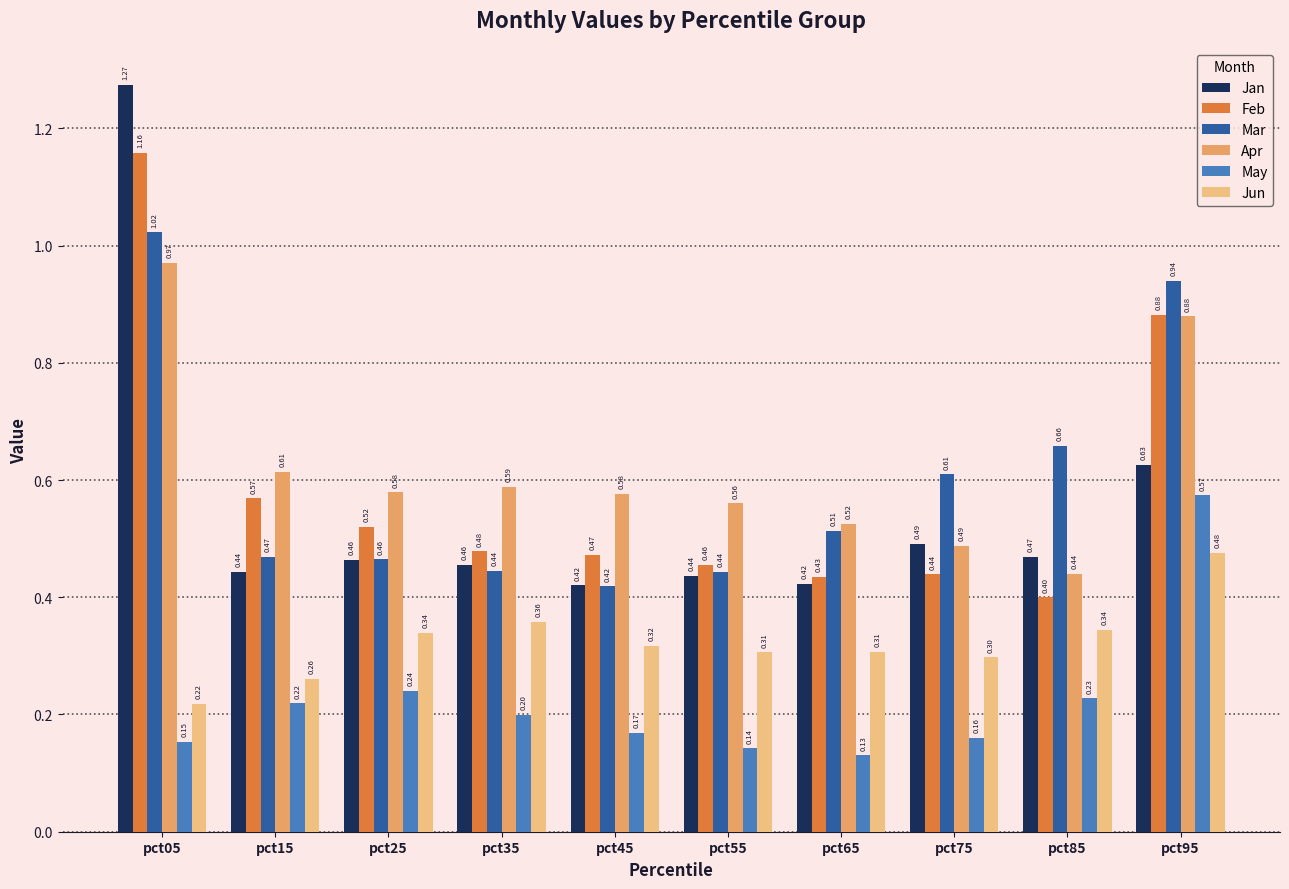

At which category does the chart reach its peak across all series?

pct05